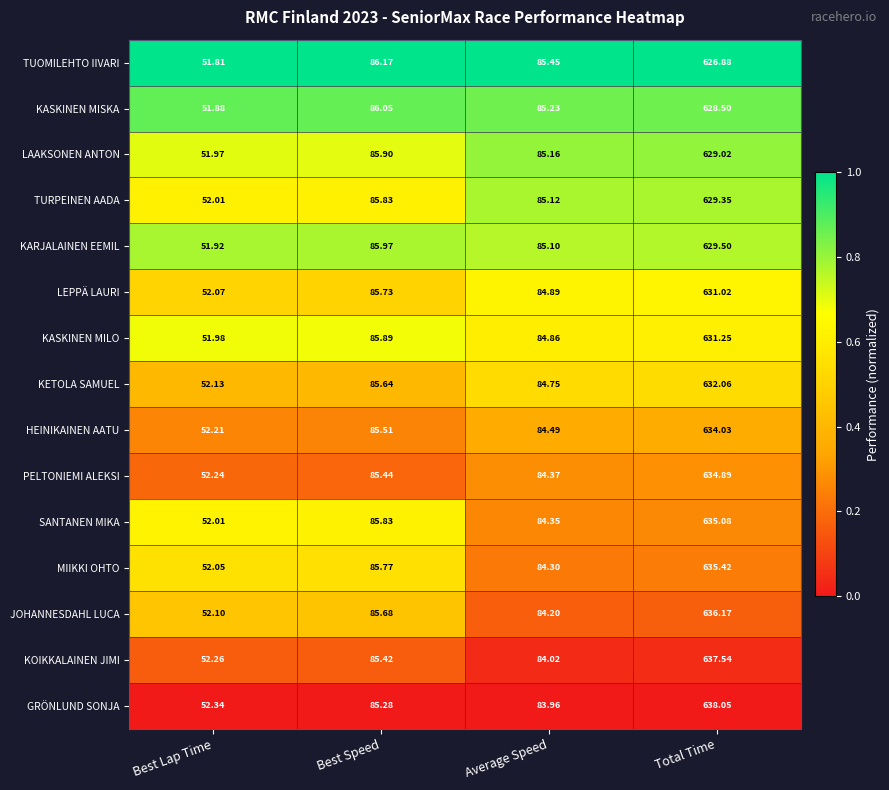

Which label corresponds to the largest value in the chart?

Total Time